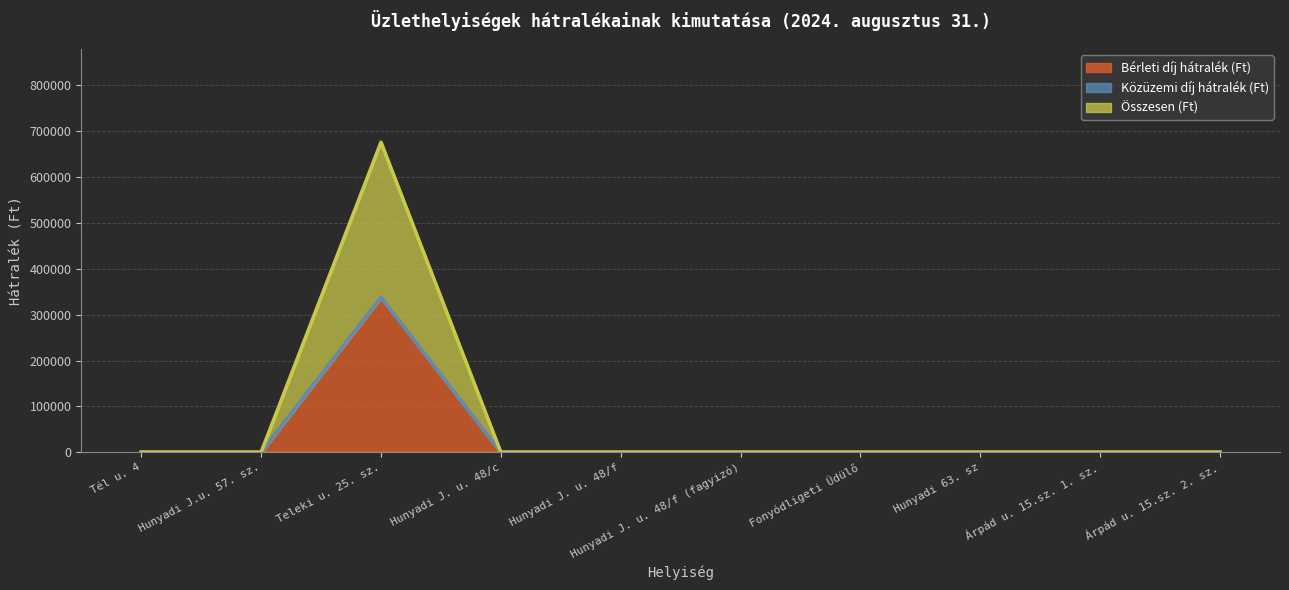

True or false: Bérleti díj hátralék (Ft) and Összesen (Ft) cross at least once.

False